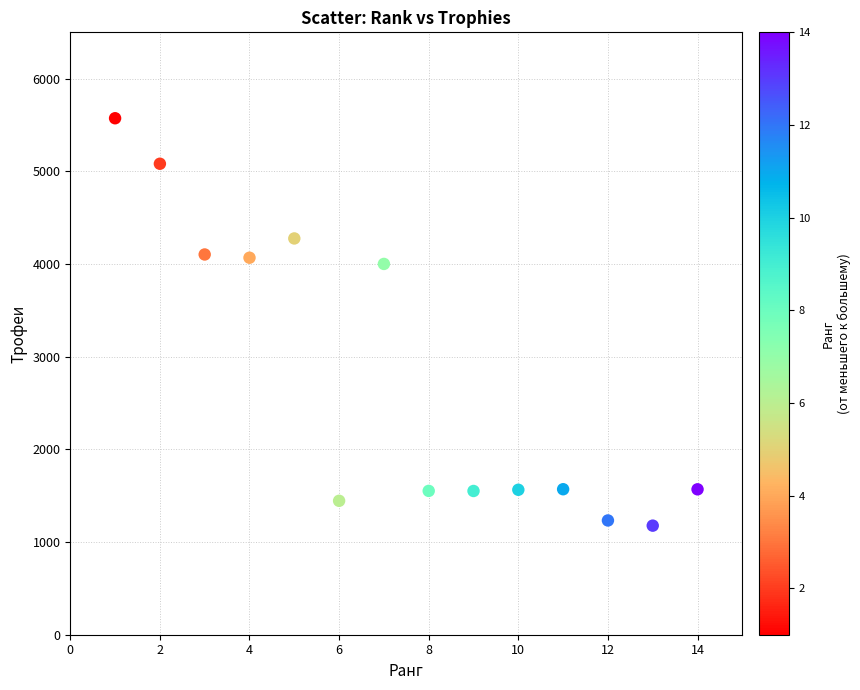

What Y value in the scatter plot is closest to 3375?

4001